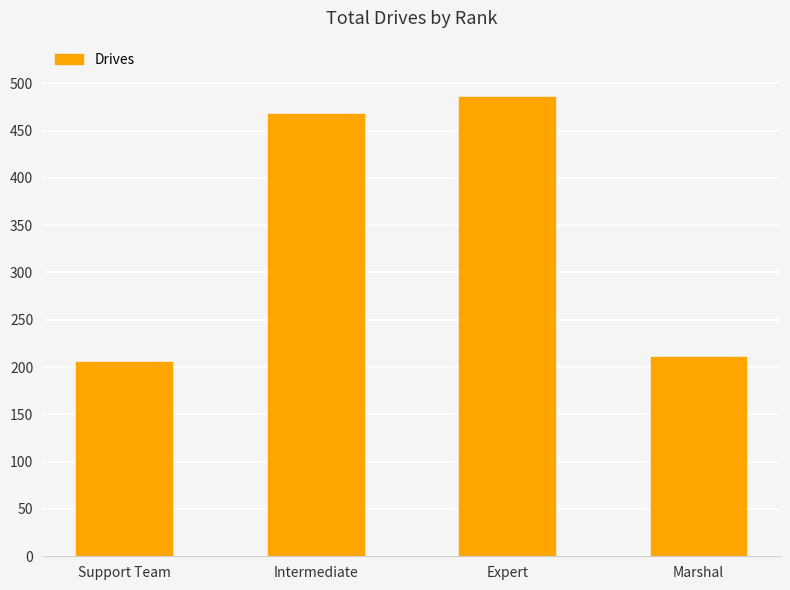

The chart shows a value of 360 at Support Team. True or false?

False